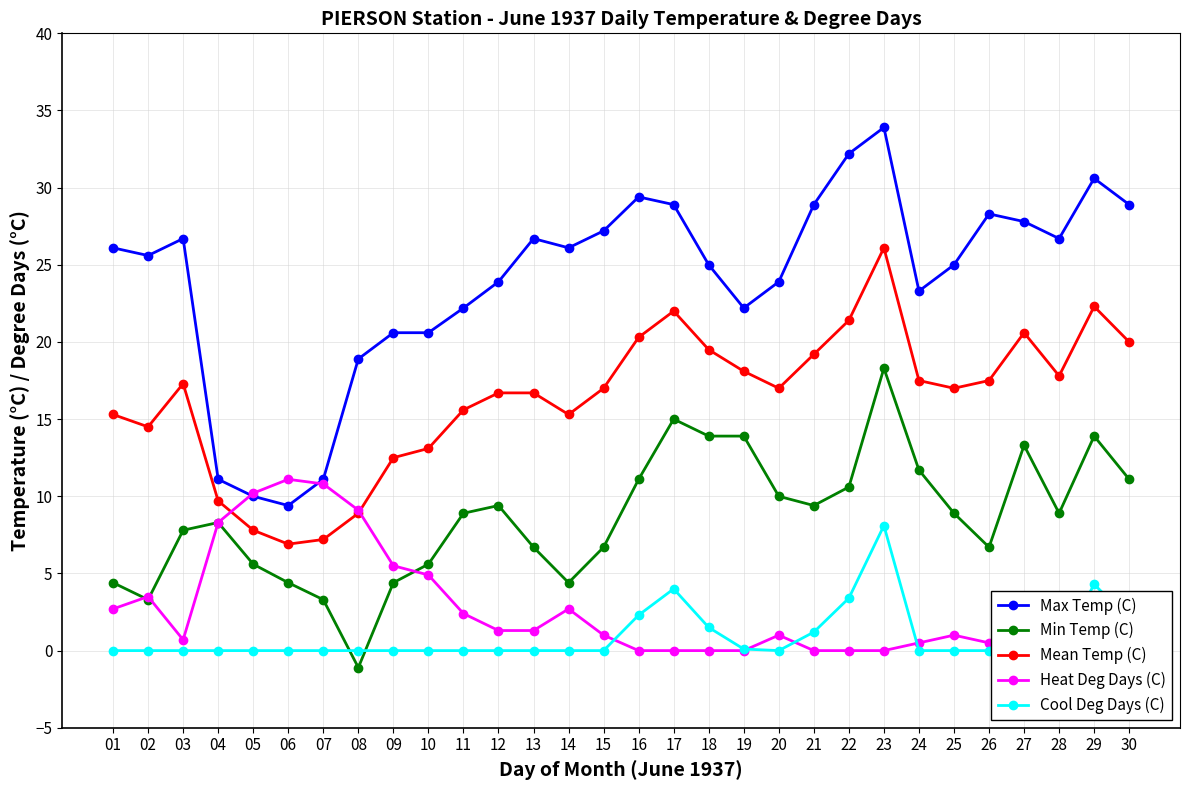

Reading left to right, what are all the values shown in this chart?

Max Temp (C): 26.1	25.6	26.7	11.1	10.0	9.4	11.1	18.9	20.6	20.6	22.2	23.9	26.7	26.1	27.2	29.4	28.9	25.0	22.2	23.9	28.9	32.2	33.9	23.3	25.0	28.3	27.8	26.7	30.6	28.9
Min Temp (C): 4.4	3.3	7.8	8.3	5.6	4.4	3.3	-1.1	4.4	5.6	8.9	9.4	6.7	4.4	6.7	11.1	15.0	13.9	13.9	10.0	9.4	10.6	18.3	11.7	8.9	6.7	13.3	8.9	13.9	11.1
Mean Temp (C): 15.3	14.5	17.3	9.7	7.8	6.9	7.2	8.9	12.5	13.1	15.6	16.7	16.7	15.3	17.0	20.3	22.0	19.5	18.1	17.0	19.2	21.4	26.1	17.5	17.0	17.5	20.6	17.8	22.3	20.0
Heat Deg Days (C): 2.7	3.5	0.7	8.3	10.2	11.1	10.8	9.1	5.5	4.9	2.4	1.3	1.3	2.7	1.0	0.0	0.0	0.0	0.0	1.0	0.0	0.0	0.0	0.5	1.0	0.5	0.0	0.2	0.0	0.0
Cool Deg Days (C): 0.0	0.0	0.0	0.0	0.0	0.0	0.0	0.0	0.0	0.0	0.0	0.0	0.0	0.0	0.0	2.3	4.0	1.5	0.1	0.0	1.2	3.4	8.1	0.0	0.0	0.0	2.6	0.0	4.3	2.0